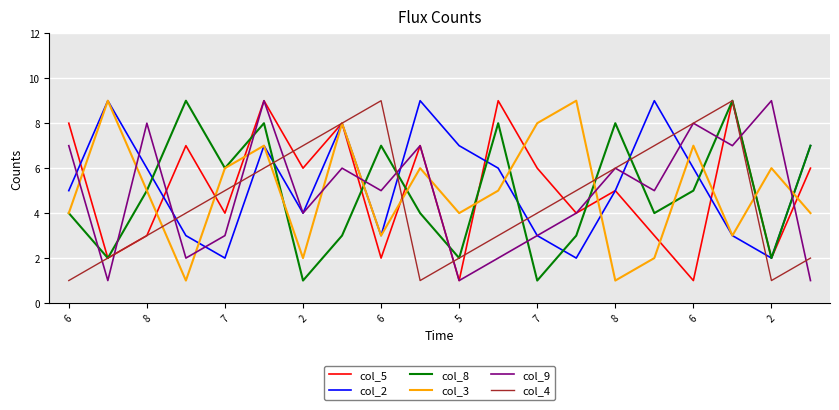

What is the maximum value shown in the chart?

9